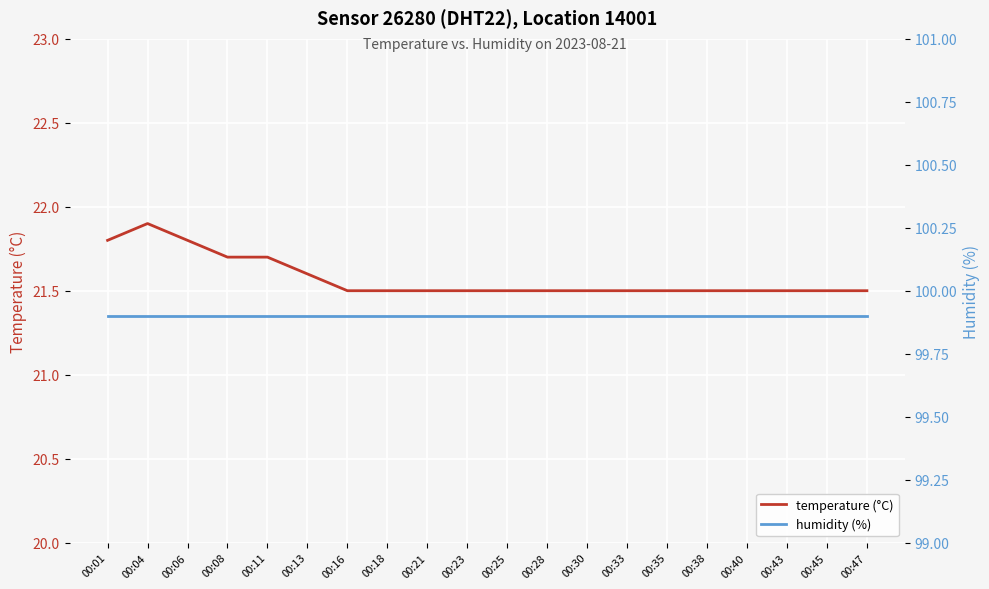

Rank the series at 00:16 from highest to lowest value.

humidity (%), temperature (°C)